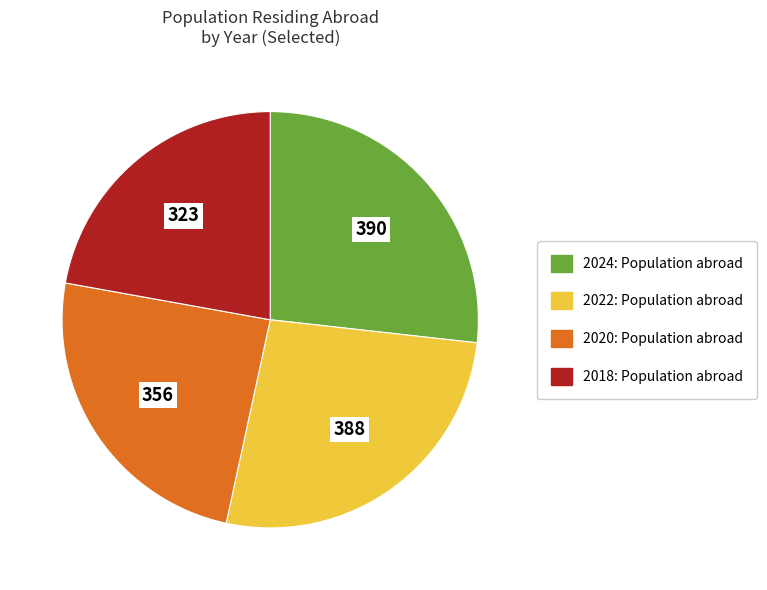

Count the number of slices in the pie.

4